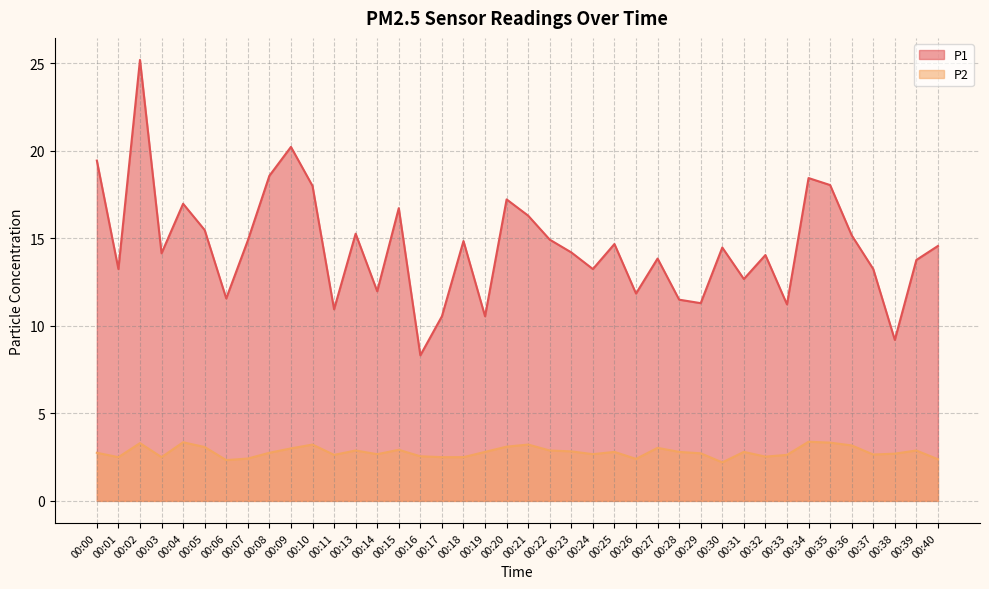

At which label does P1 reach its peak?

00:02